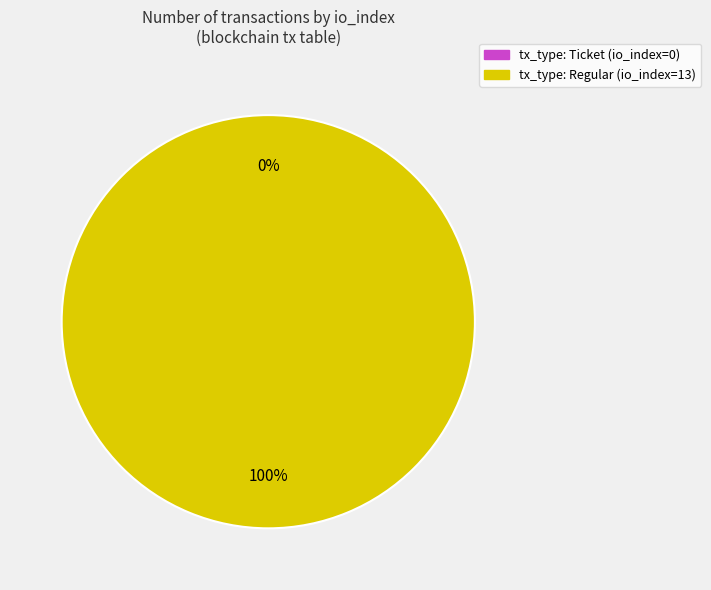

The tx_type: Ticket (io_index=0) slice represents 15% of the pie. True or false?

False